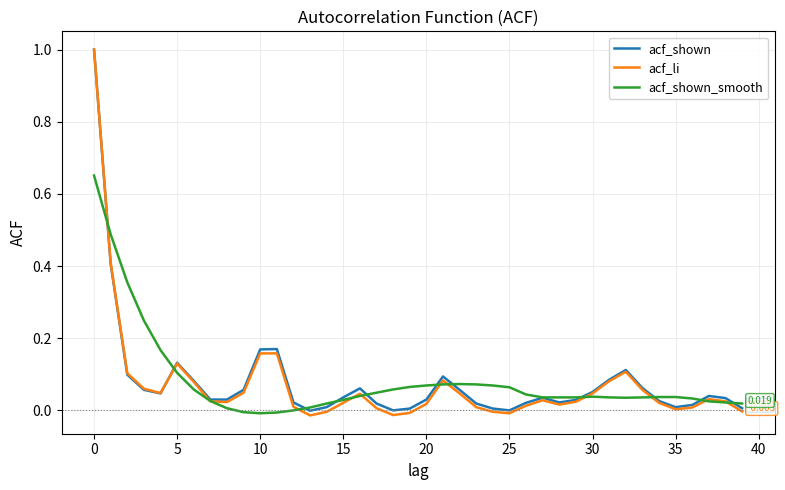

Which series has the largest range (max minus min)?

acf_li